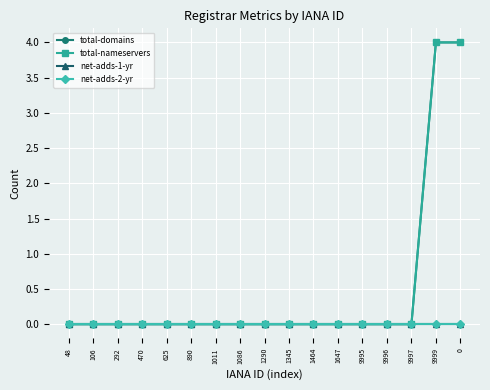

How many lines are shown in the chart?

4